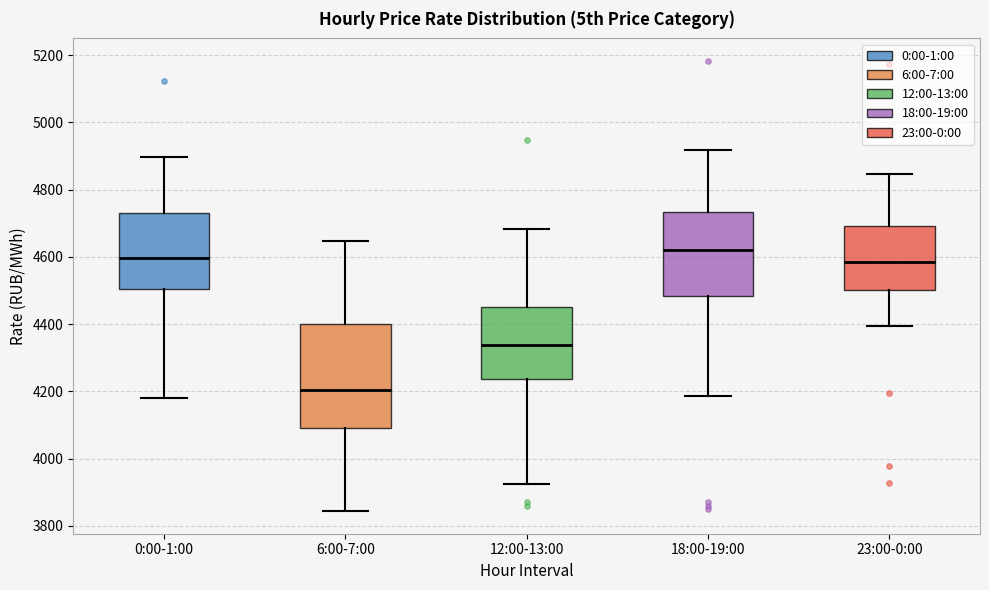

Reading left to right, transcribe this box plot: for each box, give where its median line is, the range the box spans, and where its two whiskers end, as read against the y-axis. The values are not printed on the chart, so give them approximately, as read against the axis.

0:00-1:00: median 4600, box 4500 to 4740, whiskers 4180 to 4900
6:00-7:00: median 4200, box 4100 to 4400, whiskers 3840 to 4640
12:00-13:00: median 4340, box 4240 to 4460, whiskers 3920 to 4680
18:00-19:00: median 4620, box 4480 to 4740, whiskers 4180 to 4920
23:00-0:00: median 4580, box 4500 to 4700, whiskers 4400 to 4840